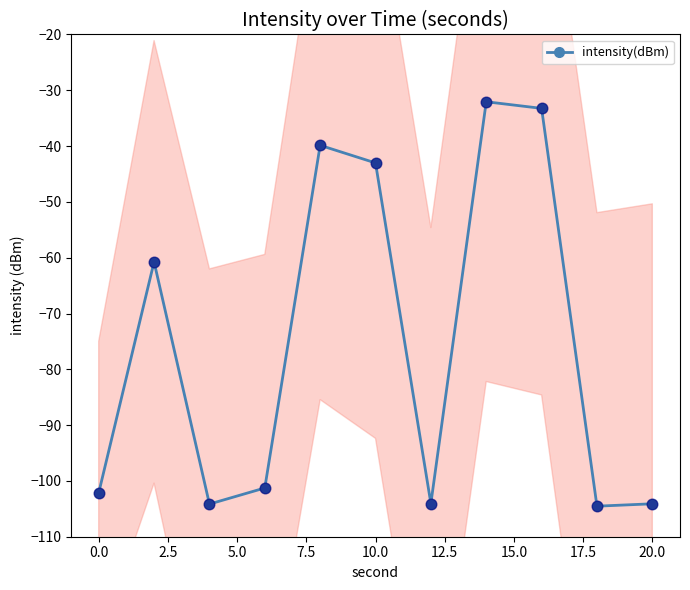

How many interior local peaks does the intensity(dBm) series have?

3